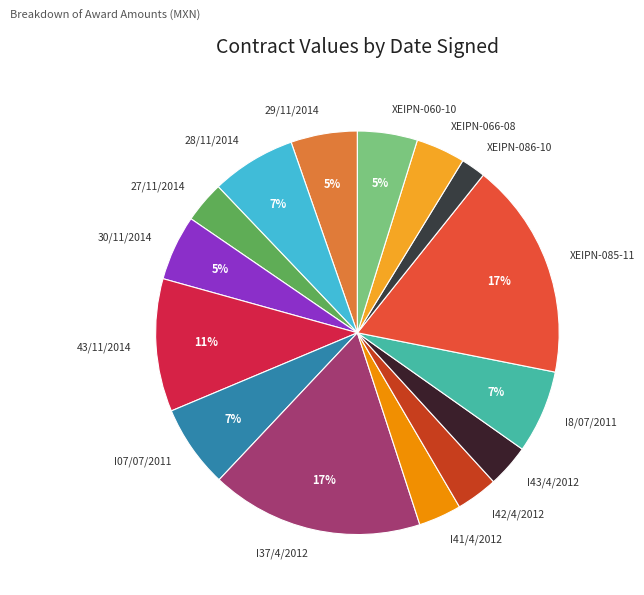

Which slice is the smallest?

XEIPN-086-10